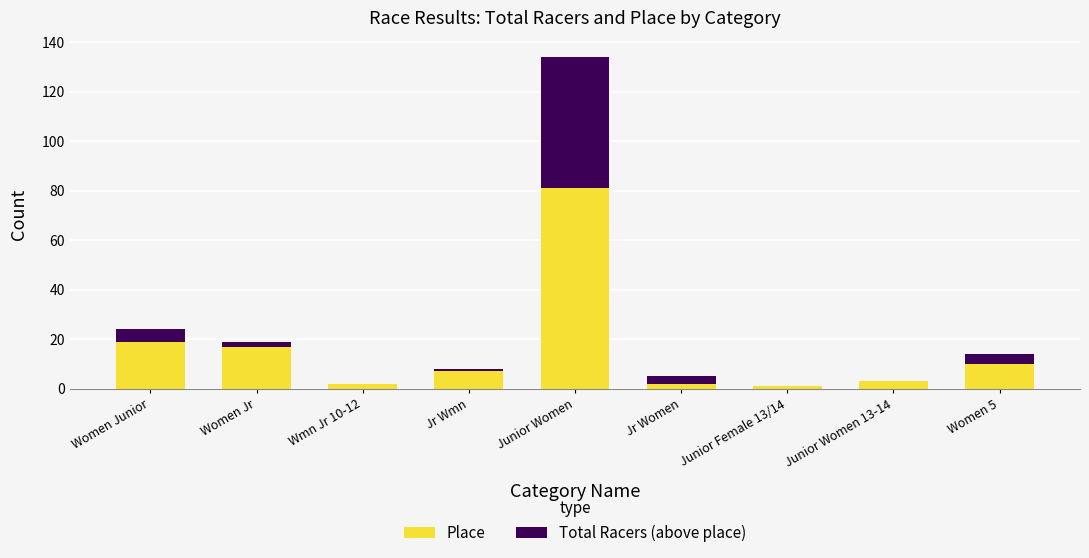

What is the total value across all series at Women Junior?

24